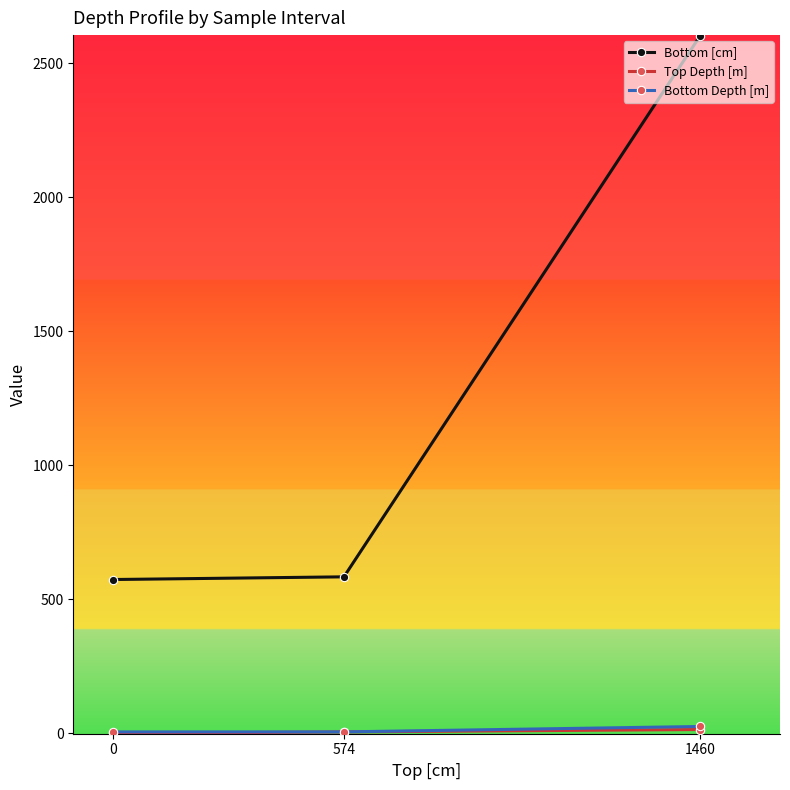

Is the value of Bottom Depth [m] at 0 greater than the value of Bottom [cm] at 1460?

No